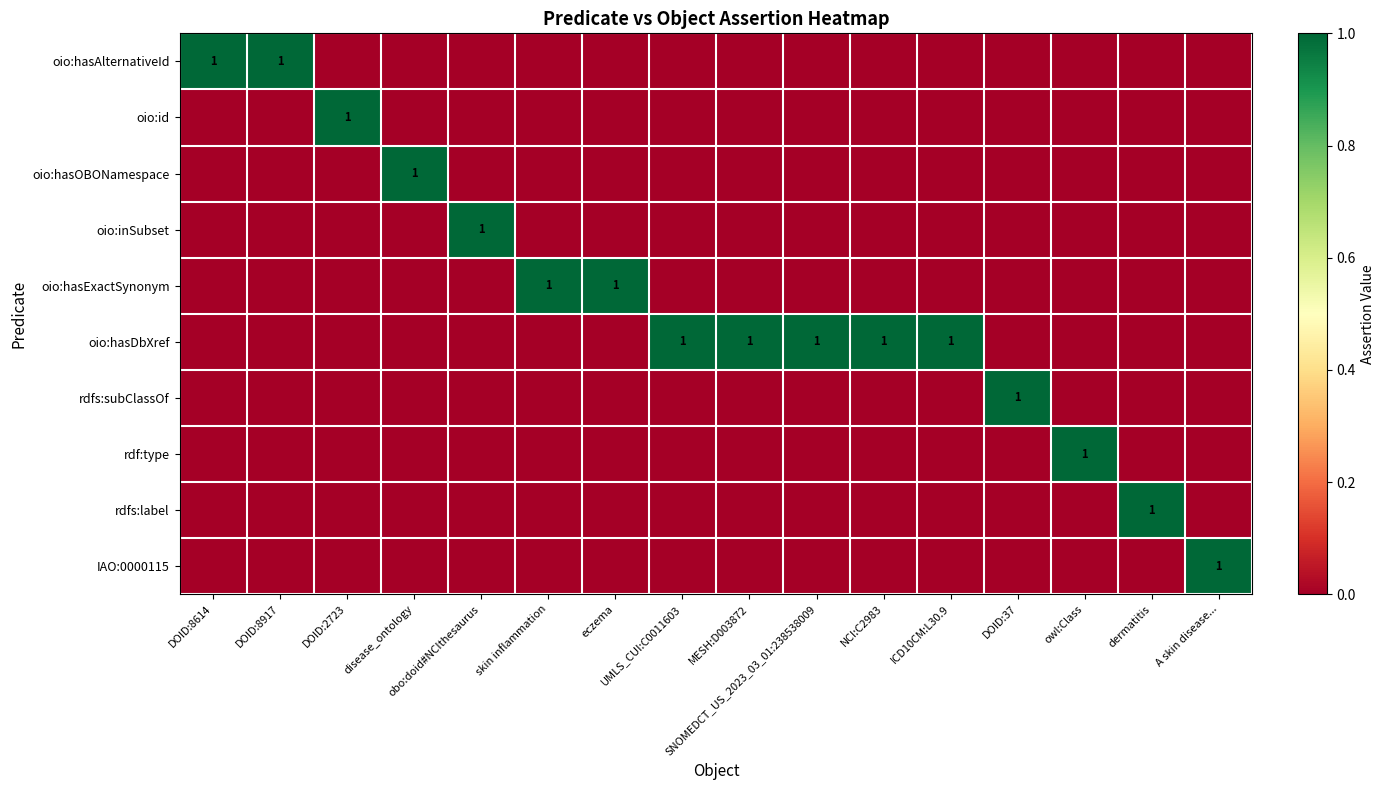

Is it true that oio:hasOBONamespace equals 0 at DOID:8614?

True